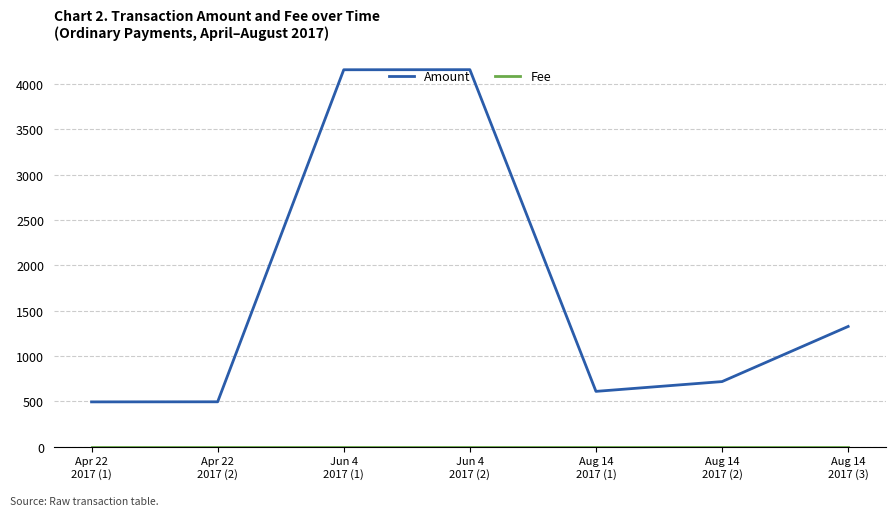

Which series has the widest spread of values?

Amount